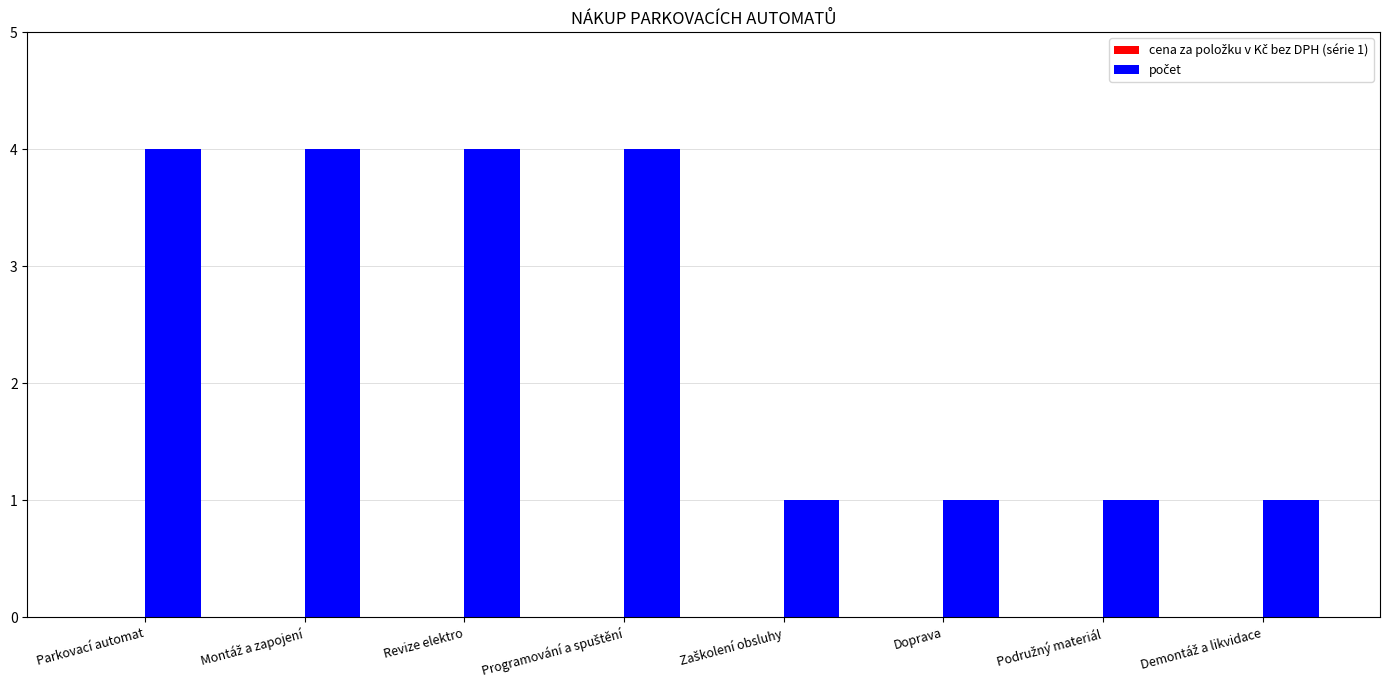

What is the sum of all values?

20